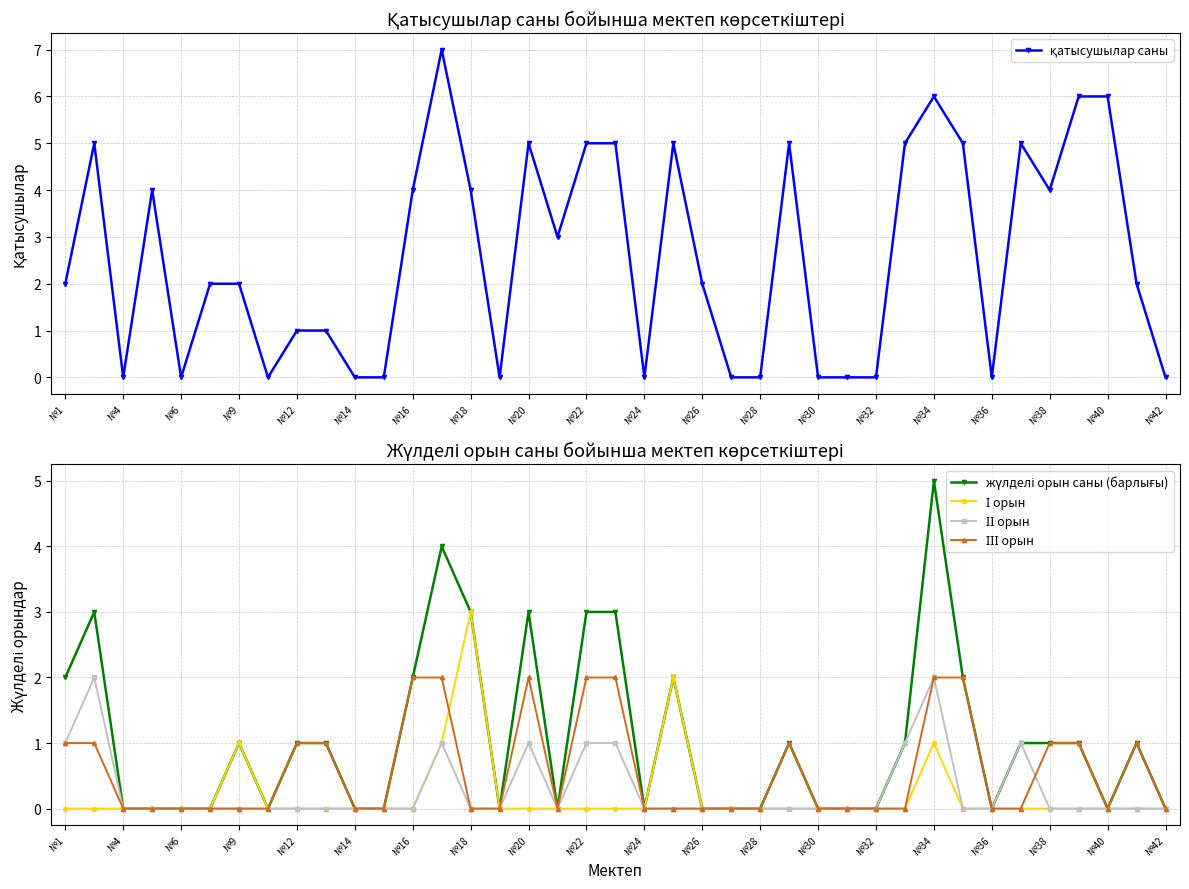

At how many categories does at least one series exceed 2?

18